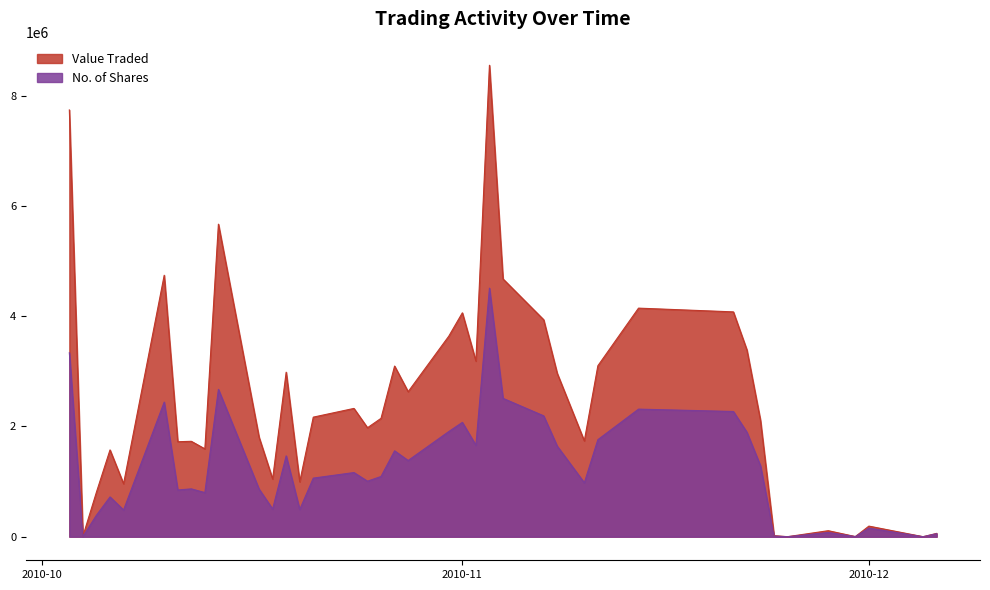

Which series has the largest total across all categories?

Value Traded